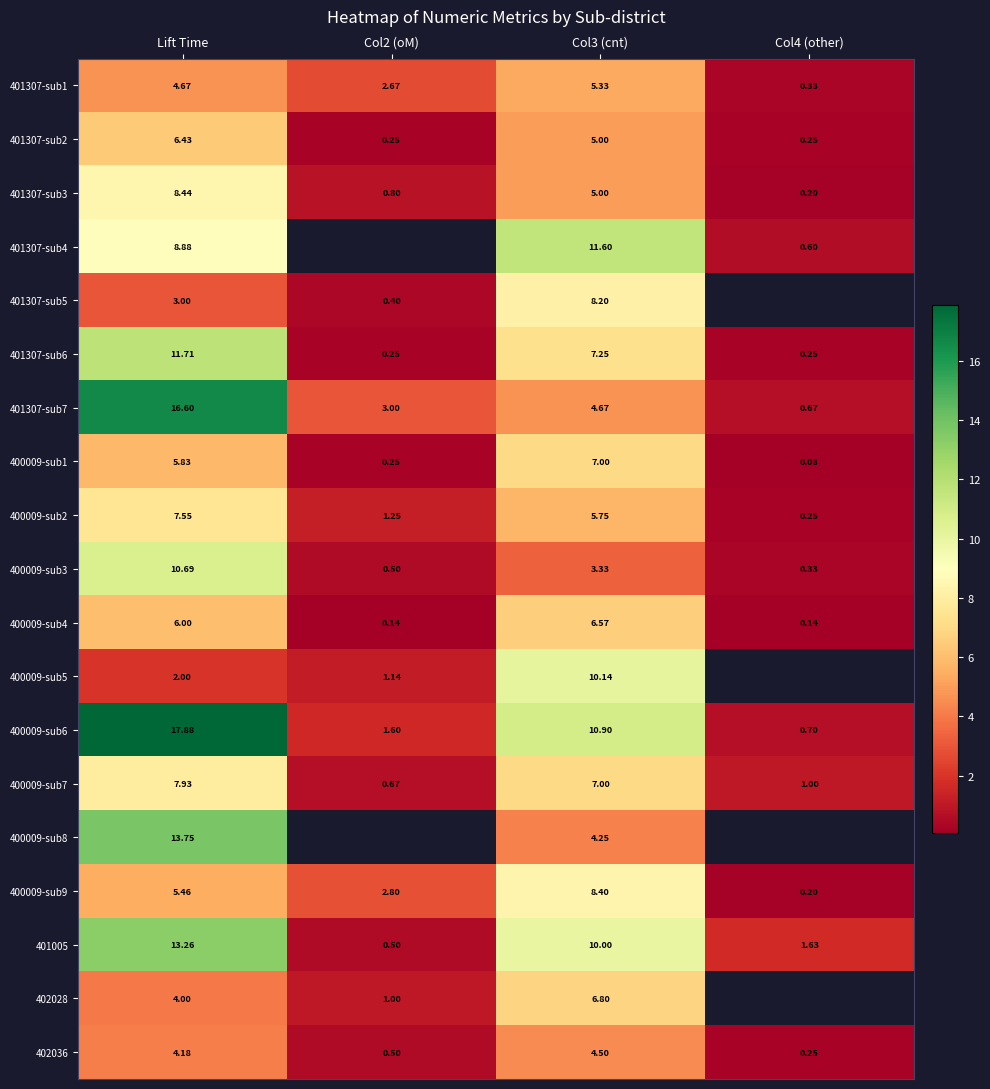

At how many categories does at least one series exceed 6?

2